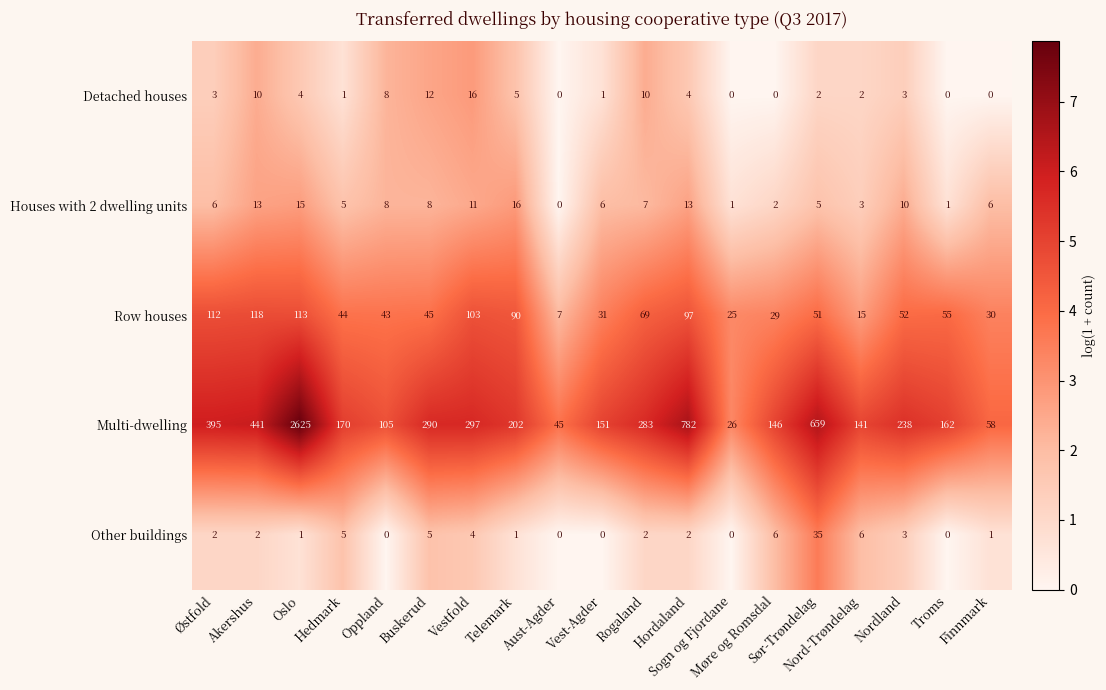

What is the highest value of the Row houses series?

118